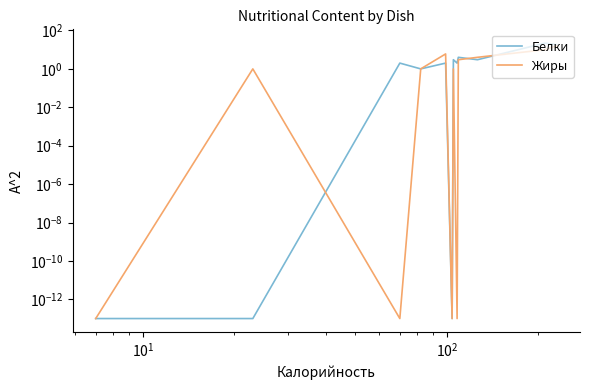

How many categories are shown in the chart?

12